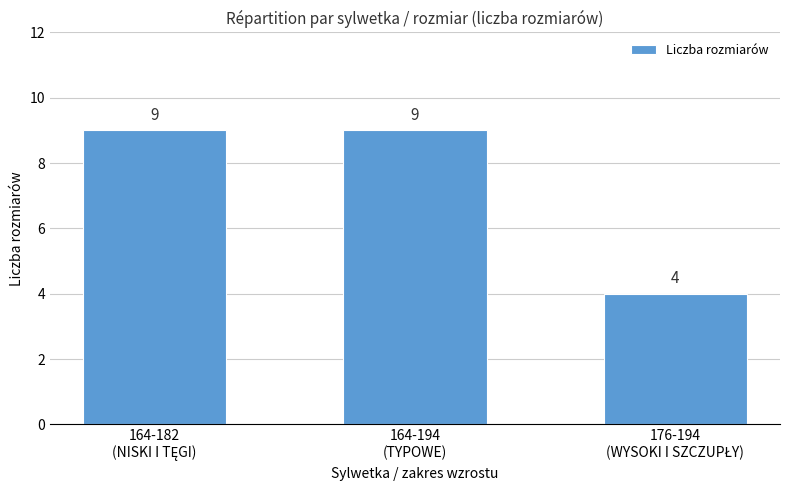

Count the values in the range 4 to 9.

3